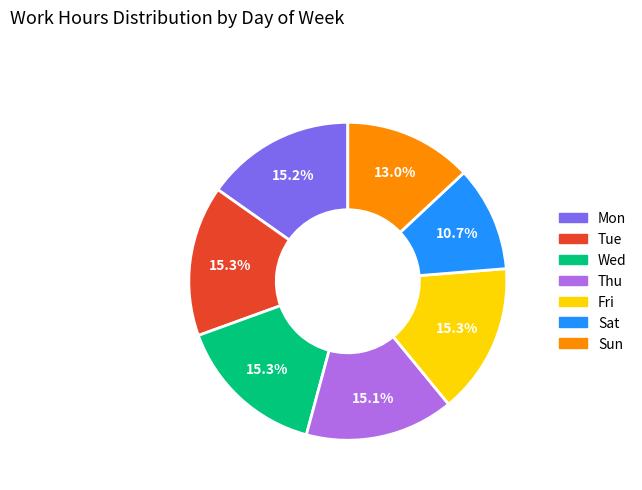

Which slice is the smallest?

Sat